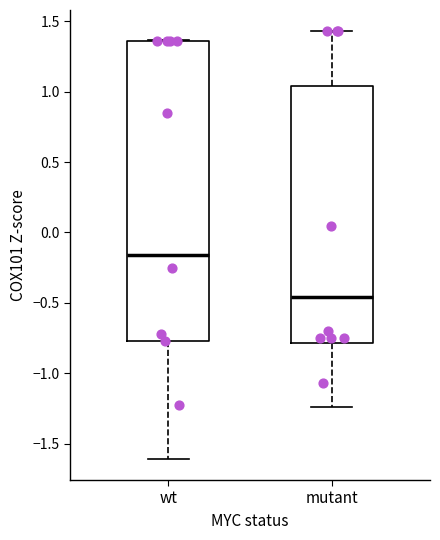

Which box has the lowest median line?

mutant